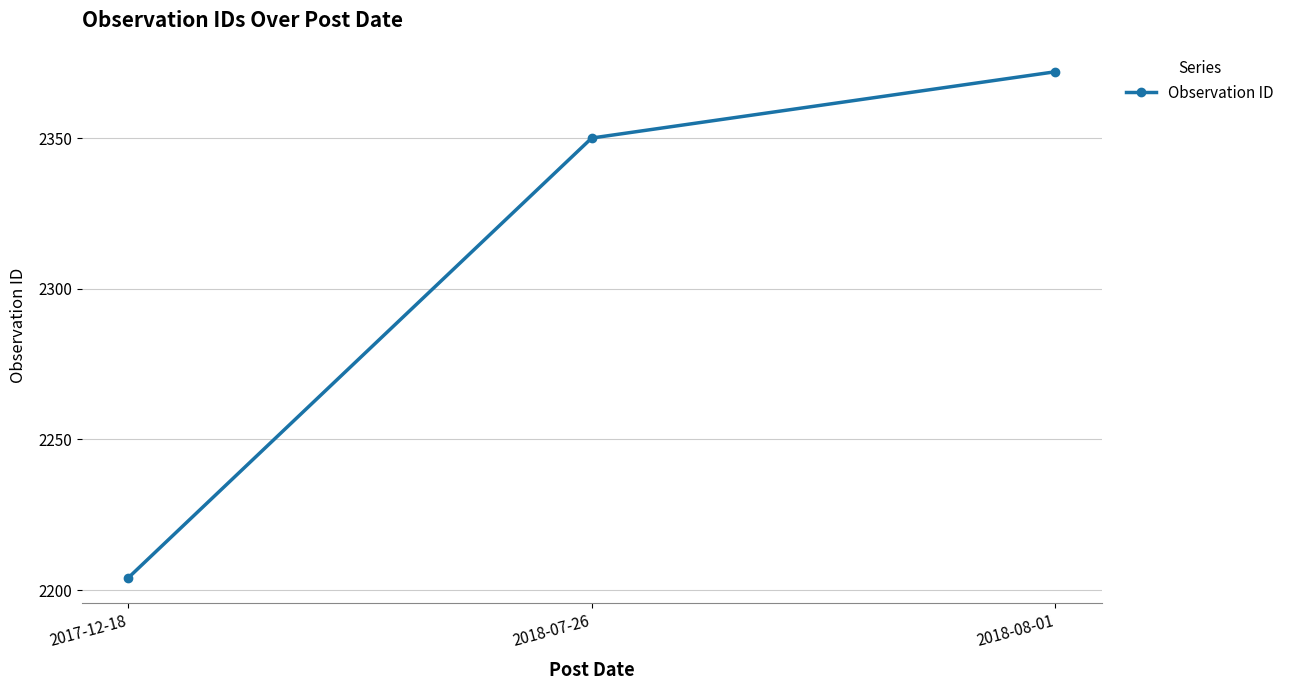

Reading right to left, extract all data points from this chart.

2372	2350	2204